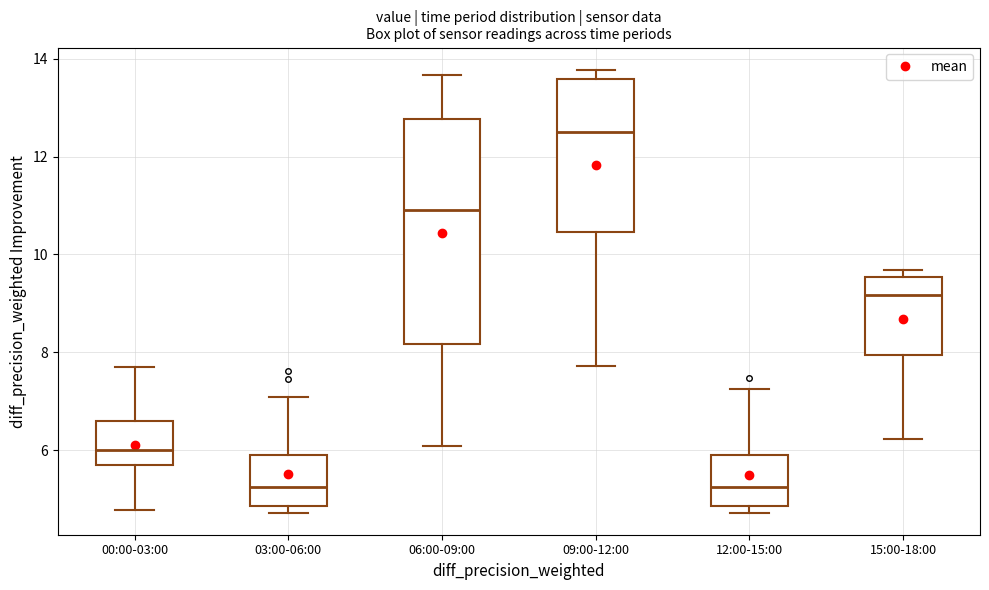

Comparing the boxes themselves (not the whiskers), which one is the tallest?

06:00-09:00